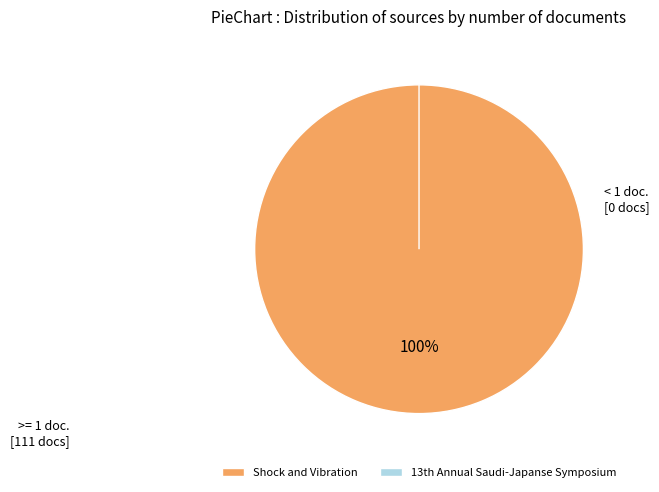

Which slice represents more than half of the pie?

Shock and Vibration